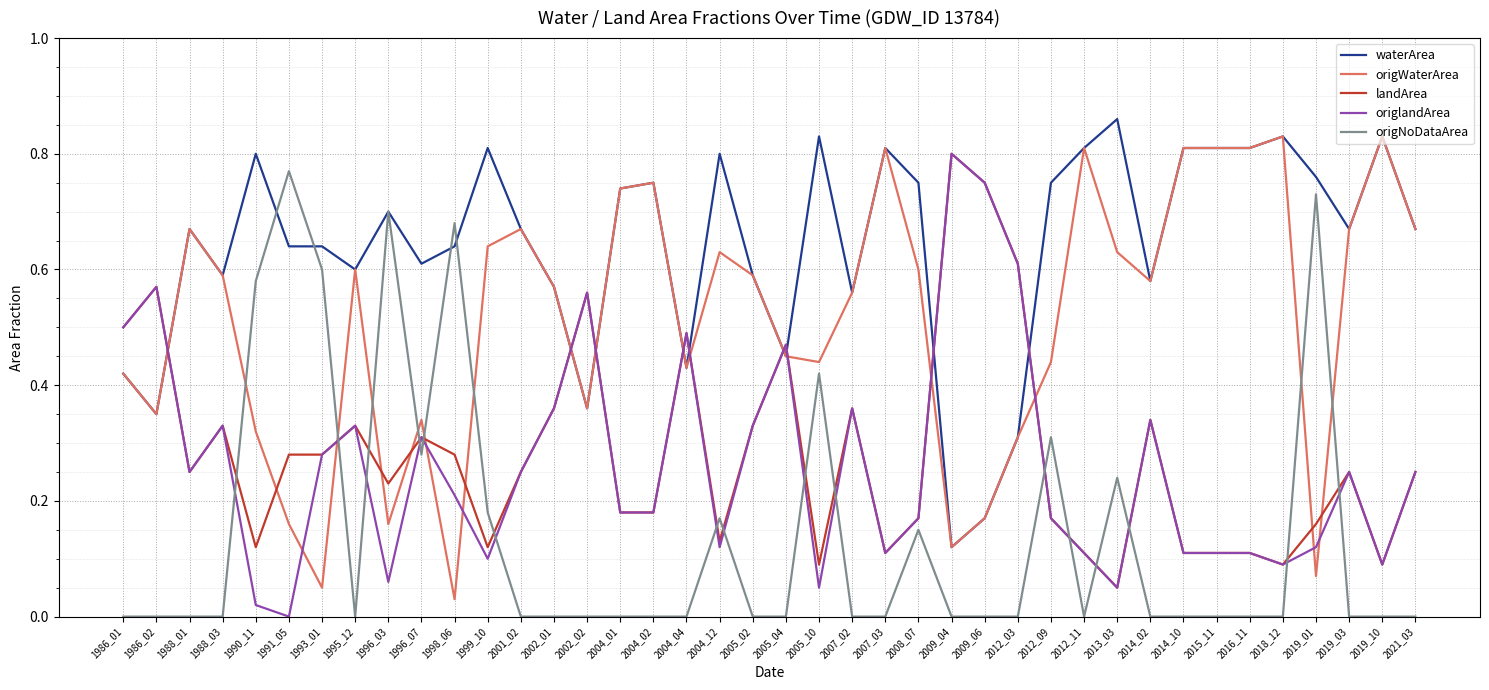

At which label does waterArea reach its peak?

2013_03